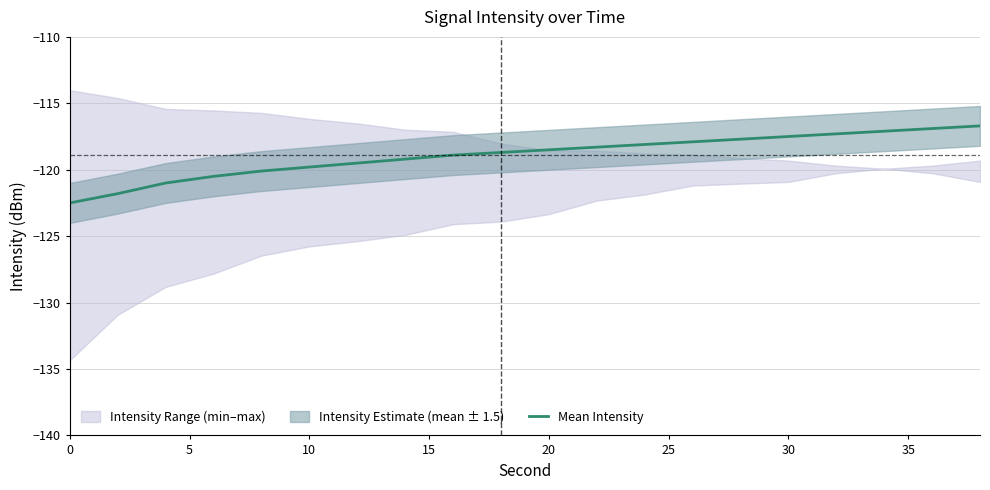

True or false: Mean Intensity has a value of -32.9 at 10.

False